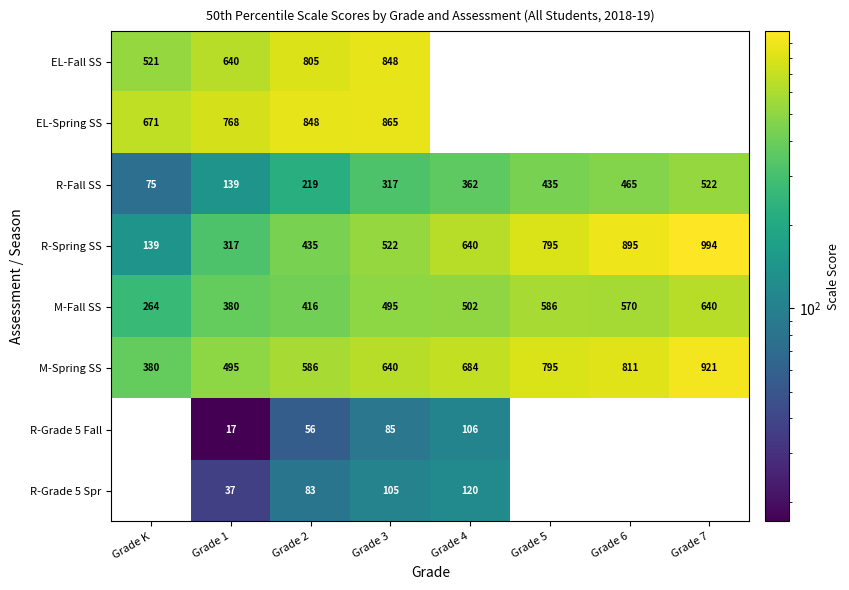

What is the greatest value displayed?

994.0